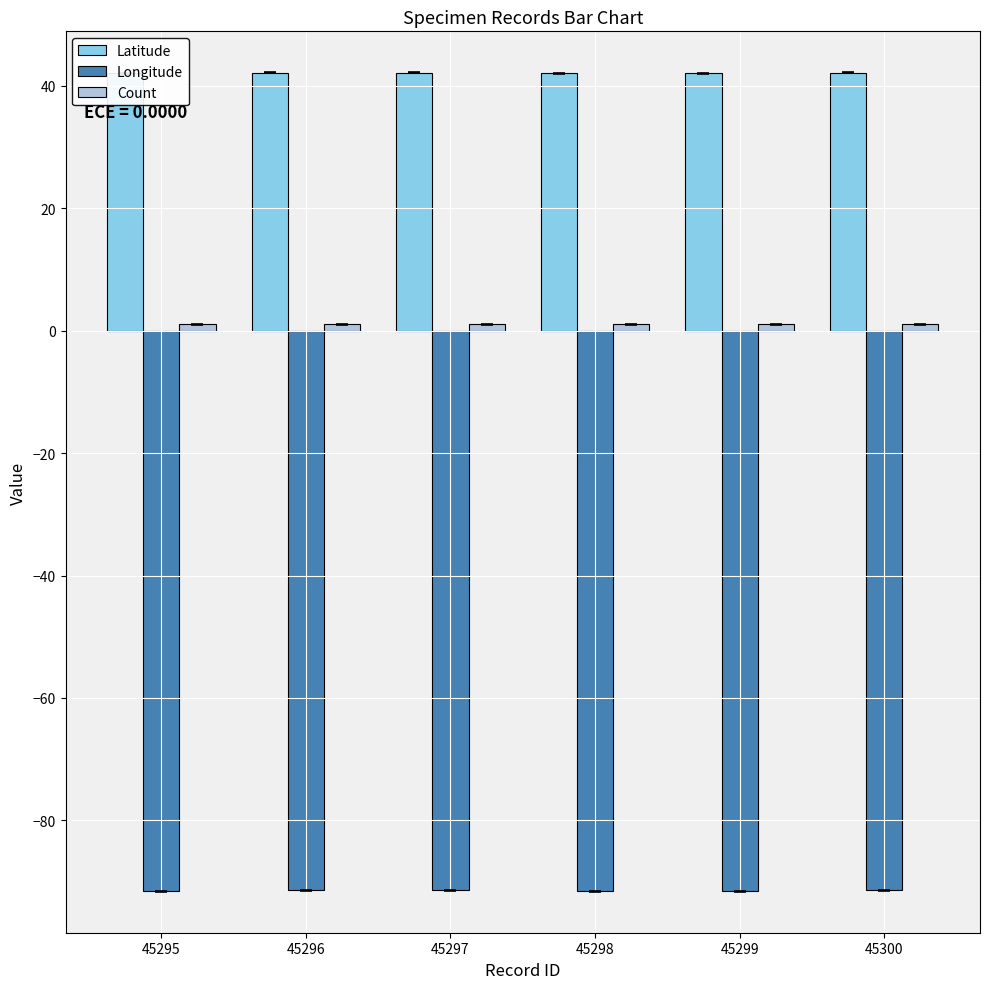

How many series are shown in this chart?

3